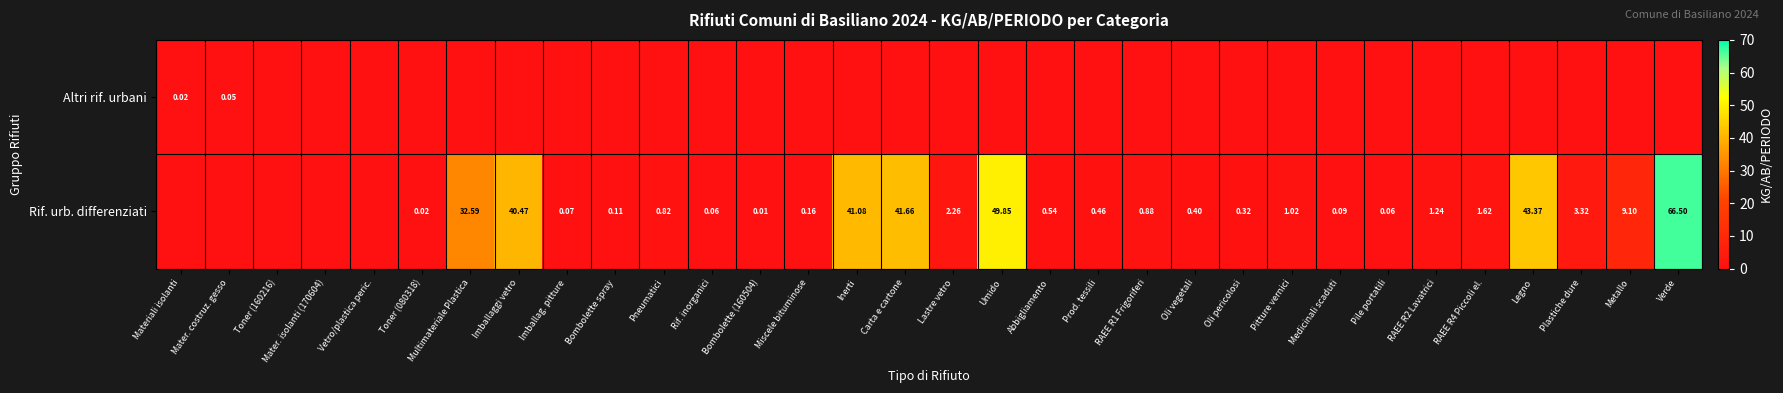

What is the total value across all series at Imballag. pitture?

0.1